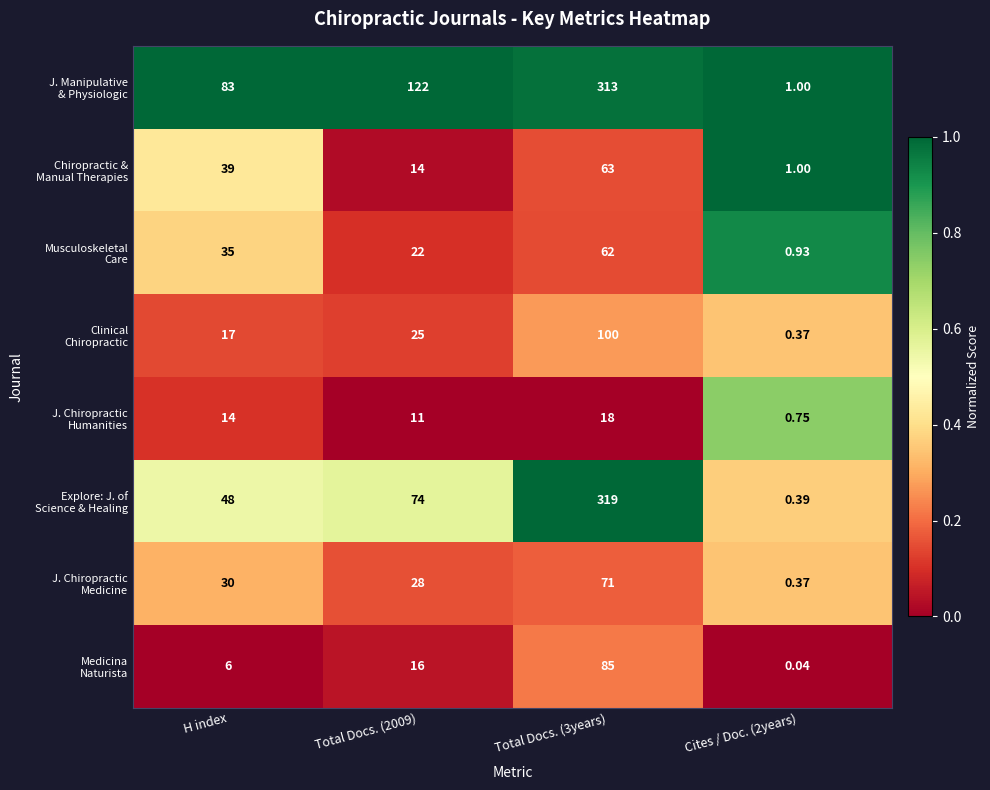

How many distinct data groups are displayed?

8